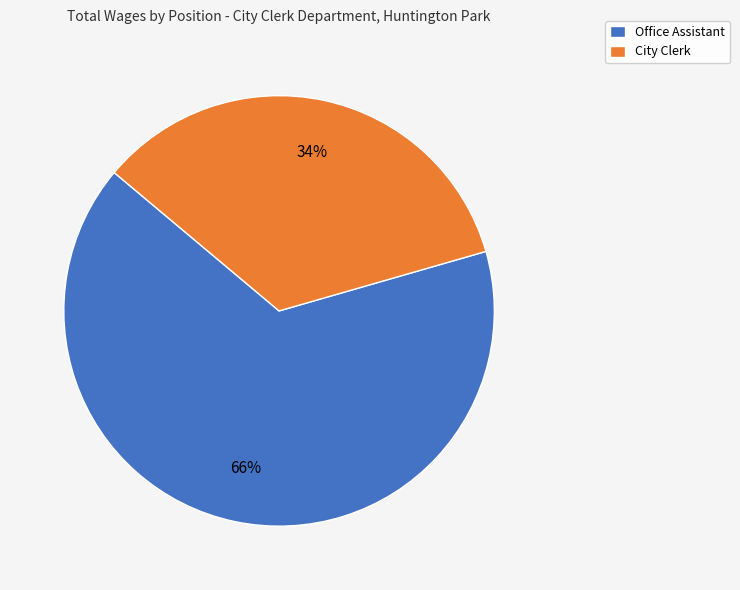

To the nearest percent, what percentage of the pie is City Clerk?

34%